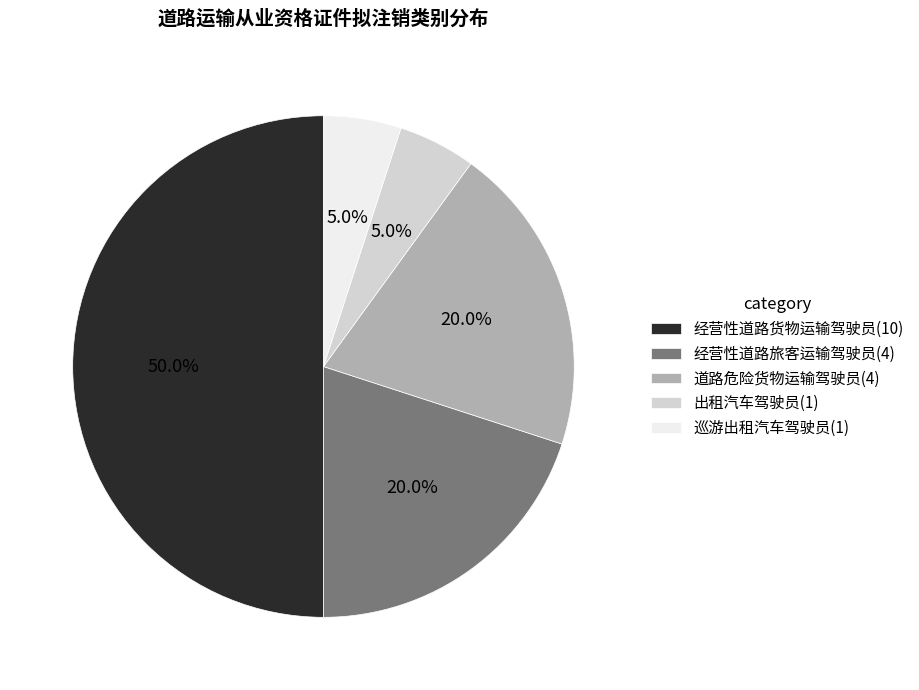

What is the total percentage of 出租汽车驾驶员 and 巡游出租汽车驾驶员?

10.0%